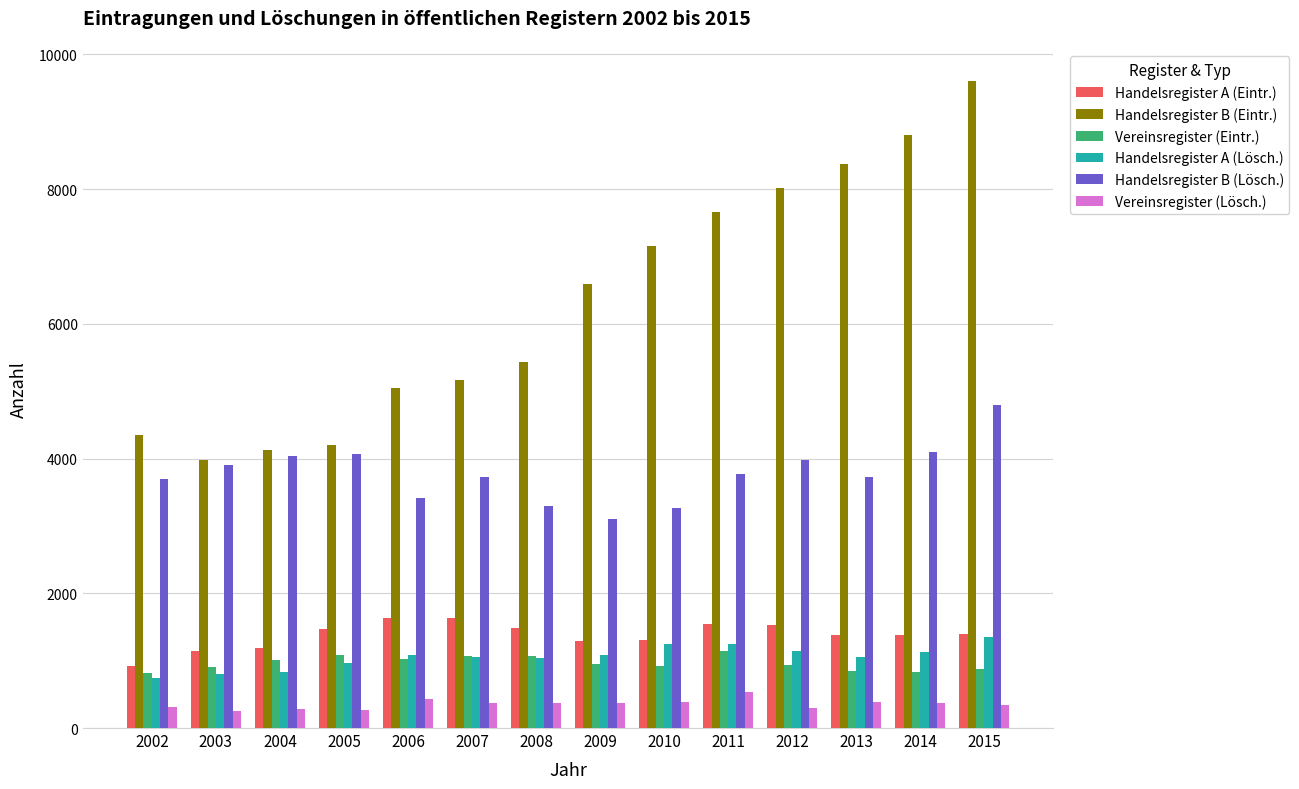

Are the bars grouped side by side (vs. stacked)?

Yes